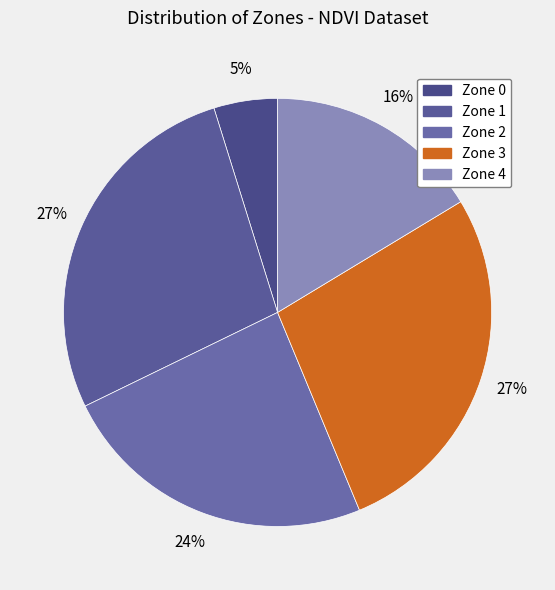

To the nearest percent, what percentage of the pie is Zone 3?

27%